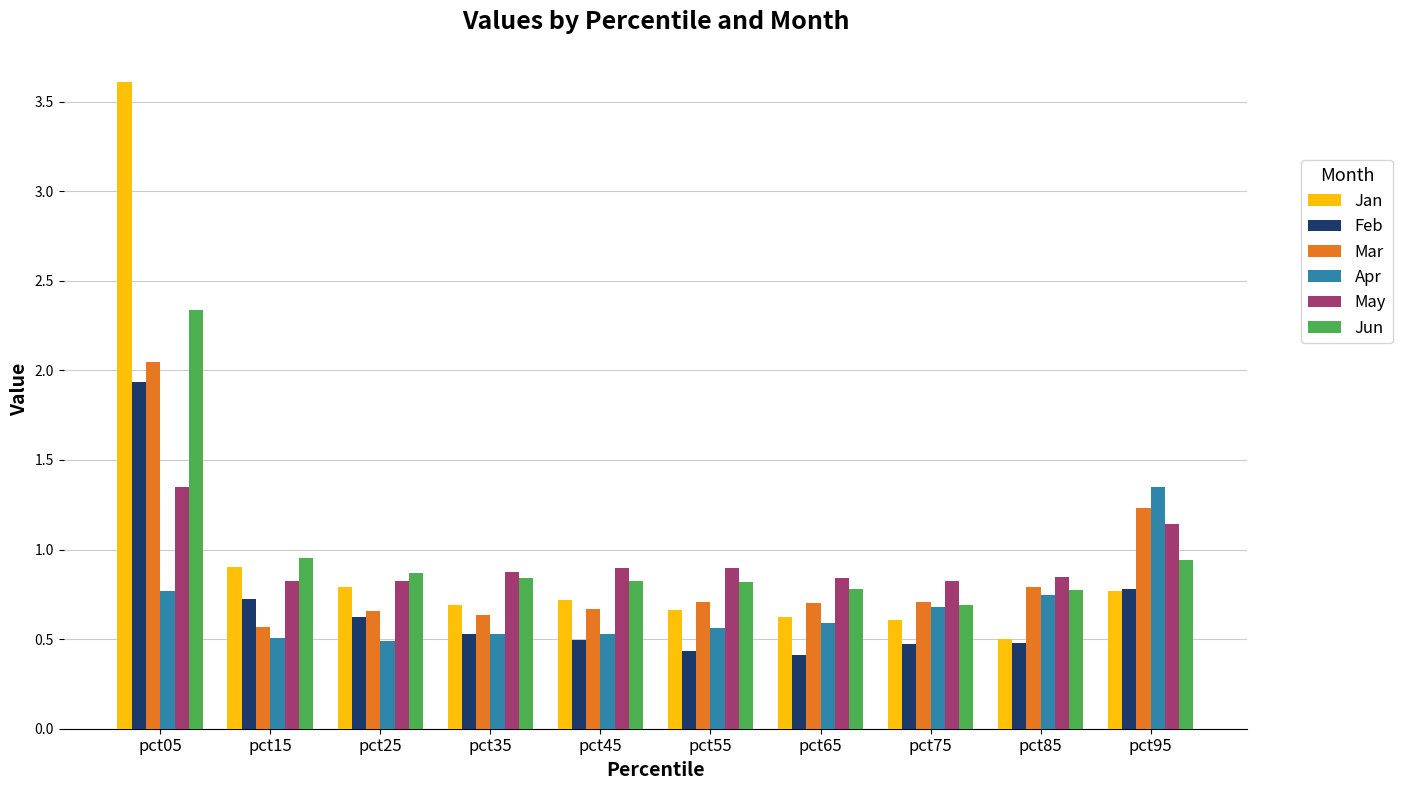

Between pct25 and pct95, which series saw the biggest shift?

Apr